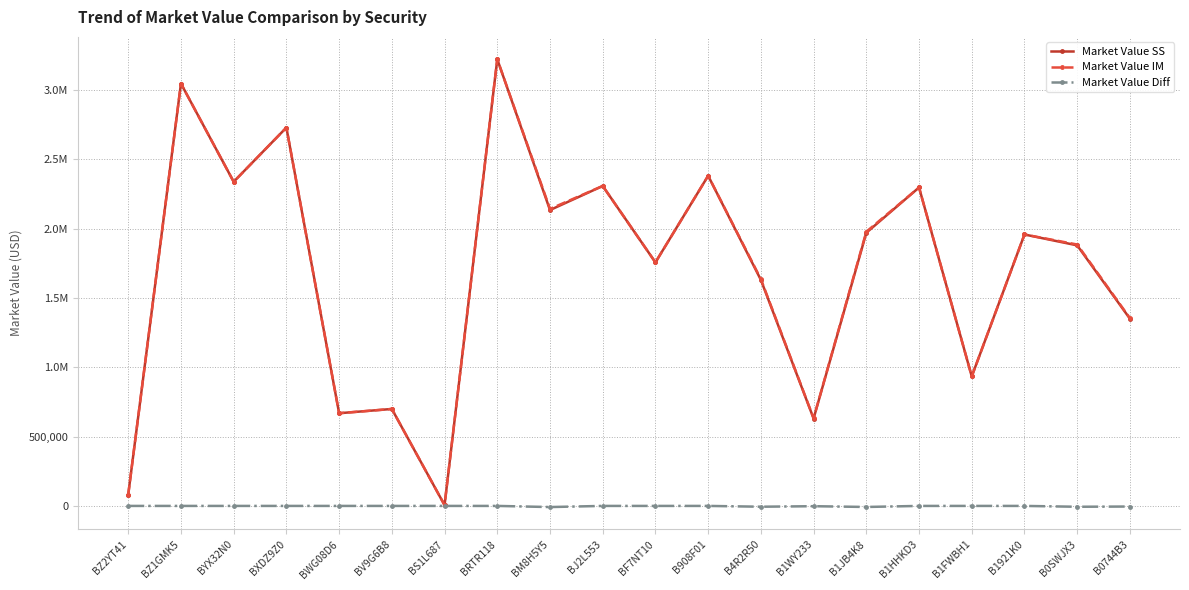

What is the difference between the Market Value SS values at BXDZ9Z0 and BS1L687?

2723916.8